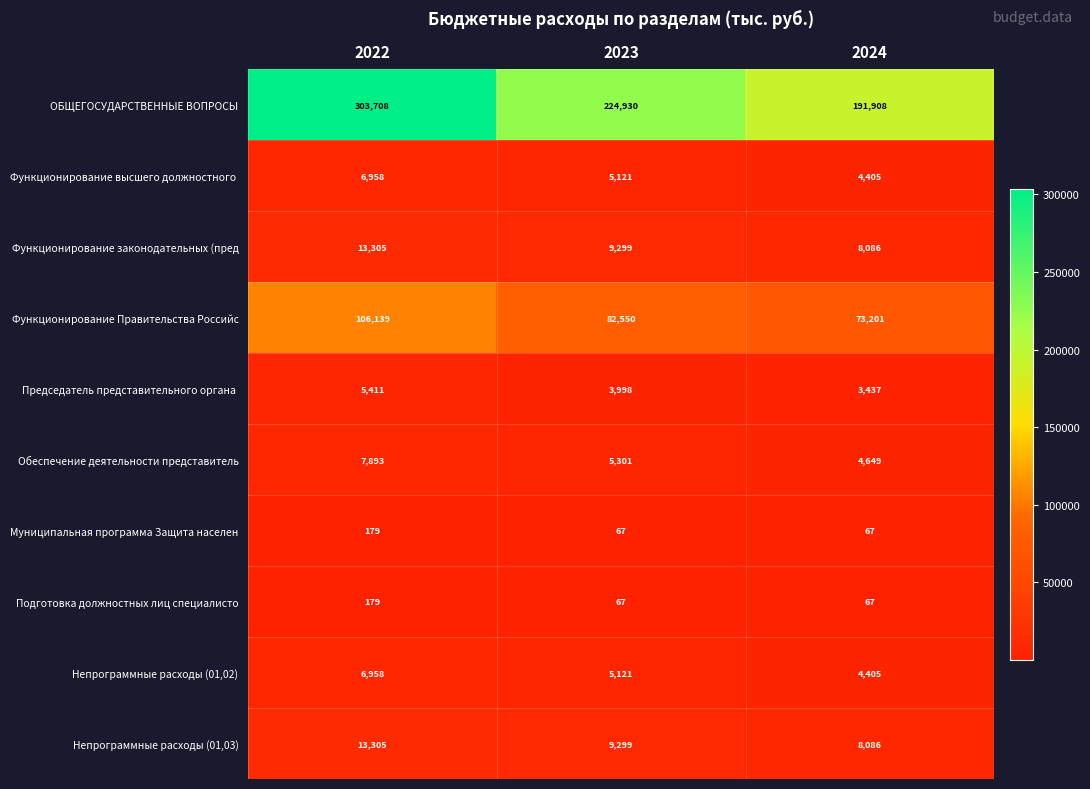

Count the number of data series in this chart.

10